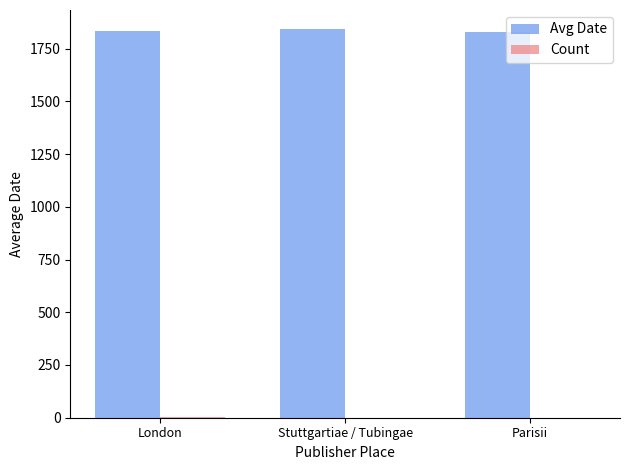

What is the highest value of the Avg Date series?

1841